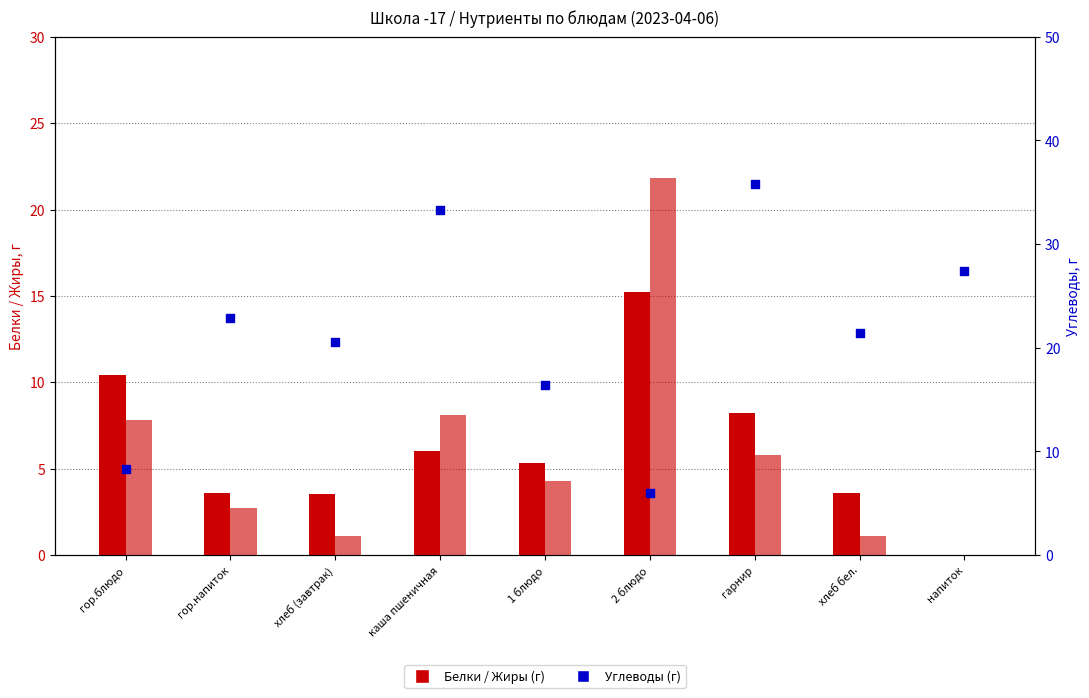

What is the total value across all series at гор.напиток?

29.2